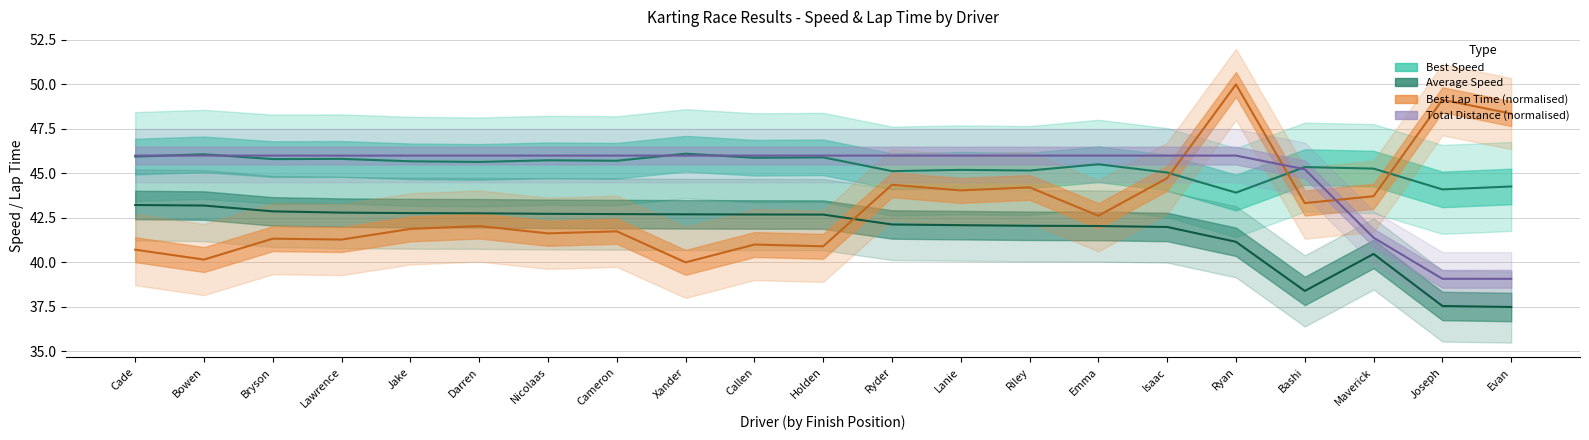

True or false: Best Lap time has a value of 15.8 at Nicolaas.

False